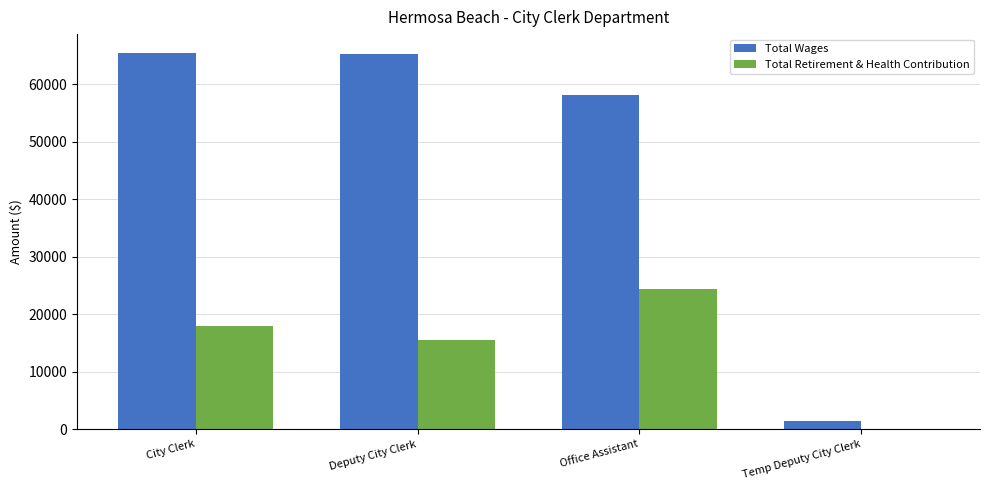

Is the value of Total Wages at Deputy City Clerk greater than the value of Total Retirement & Health Contribution at Deputy City Clerk?

Yes